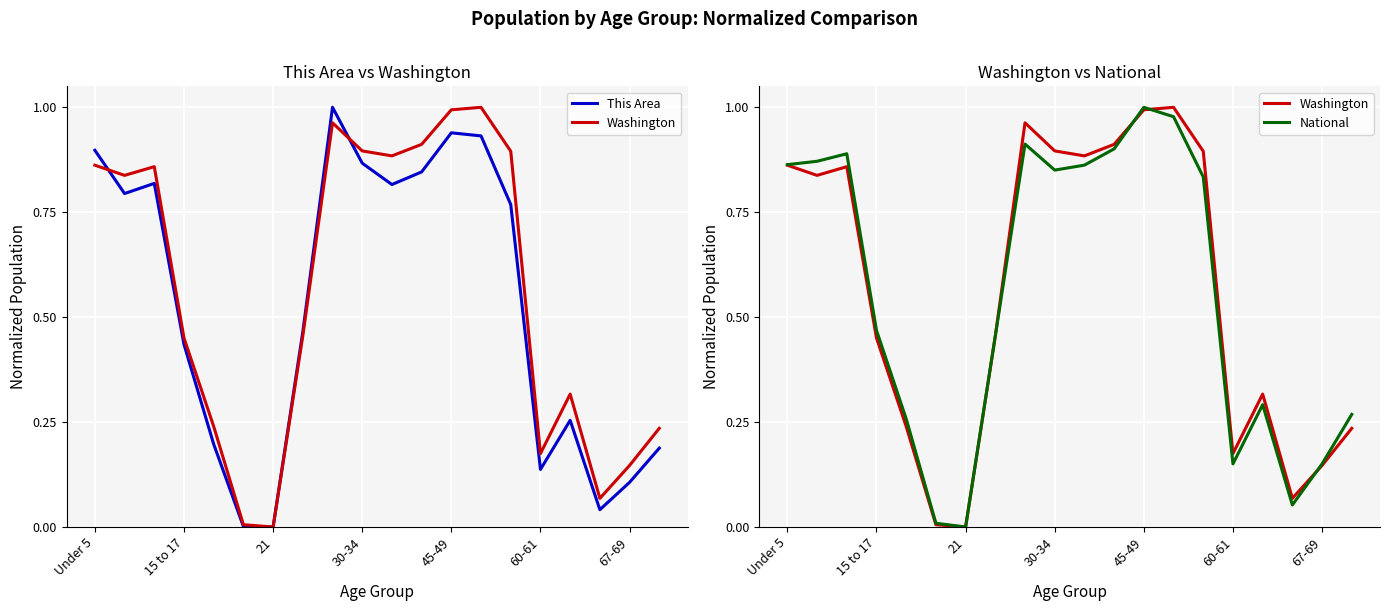

Read the Washington value at 45-49.

1.0